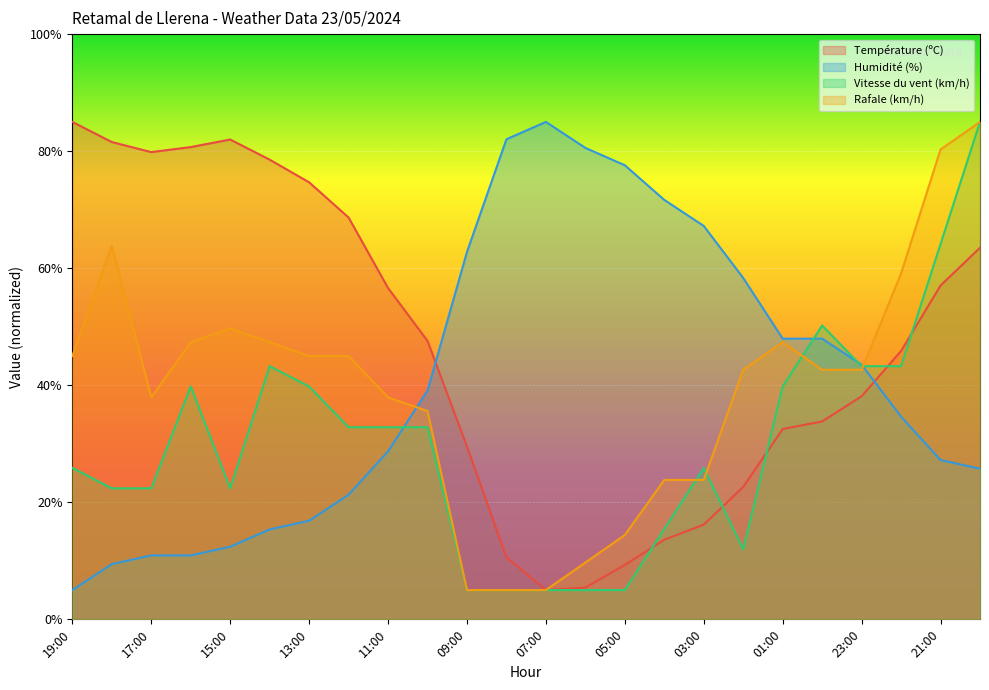

How many intersections are there between Humidité (%) and Température (ºC)?

2